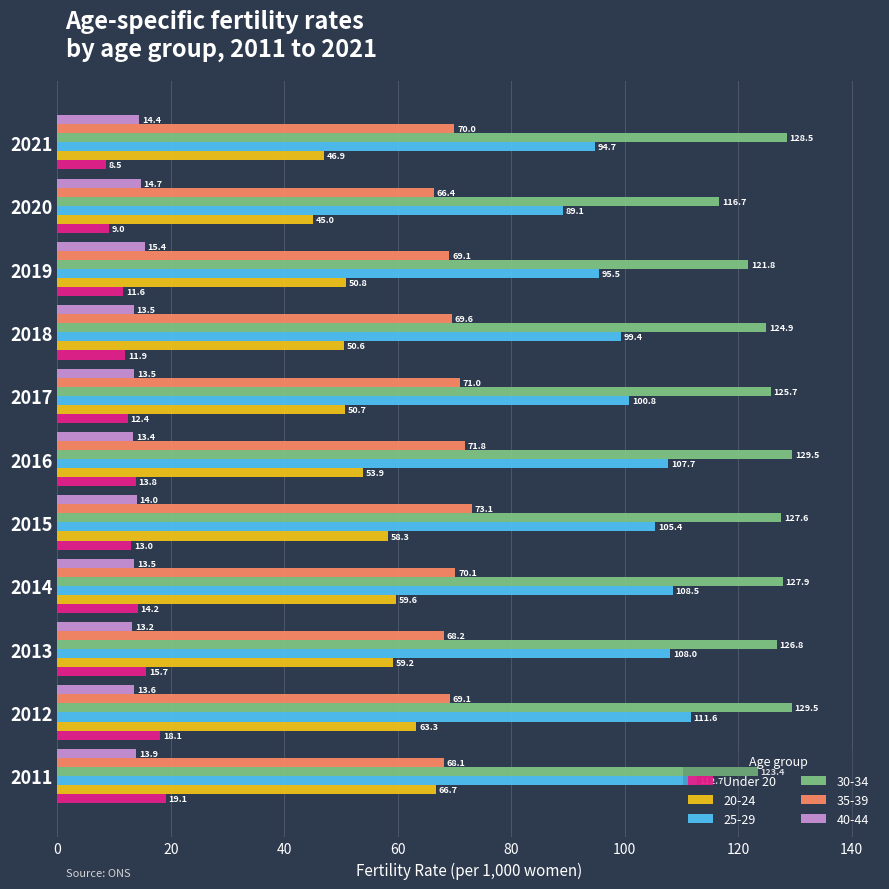

What is the difference between the 35-39 values at 2021 and 2011?

1.9